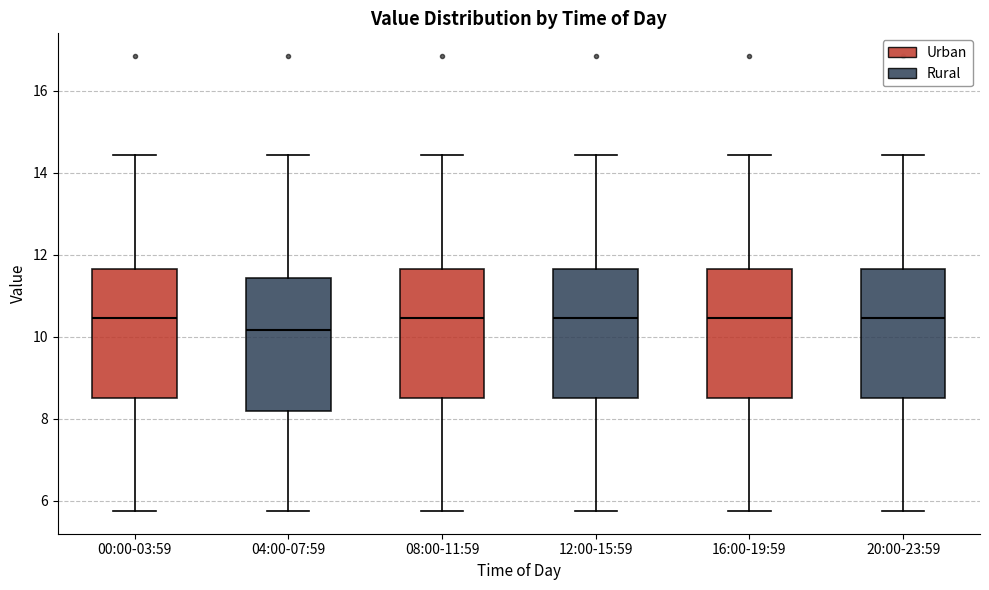

Where does the lower whisker of the box for 08:00-11:59 end on the y-axis? The values are not printed on the chart, so give them approximately, as read against the axis.

5.8